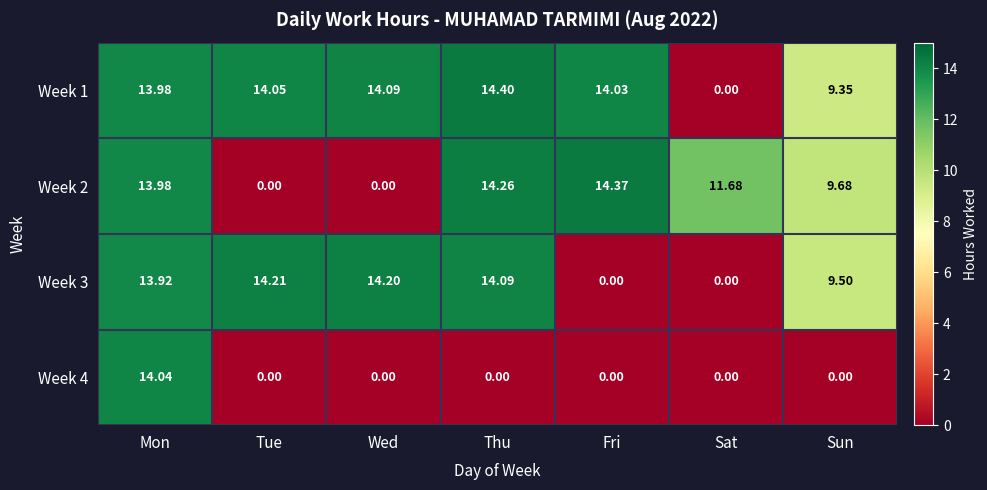

Which category has the highest value in the Week 2 series?

Fri